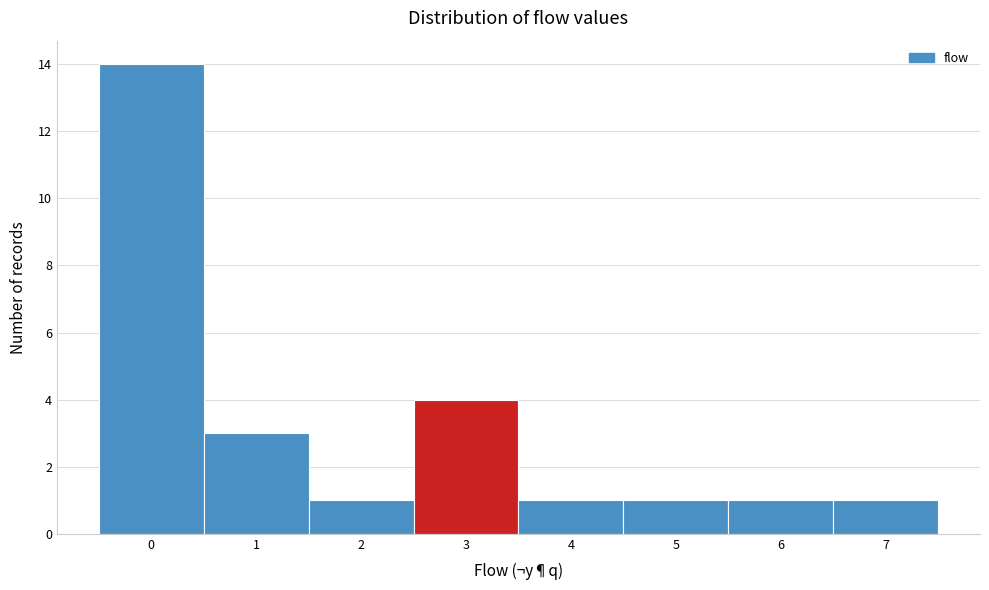

Reading left to right, list every bar in this chart as the range it spans on the x-axis followed by its height. The values are not printed on the chart, so give them approximately, as read against the axis.

-0.5 to 0.5: 14
0.5 to 1.5: 3
1.5 to 2.5: 1
2.5 to 3.5: 4
3.5 to 4.5: 1
4.5 to 5.5: 1
5.5 to 6.5: 1
6.5 to 7.5: 1